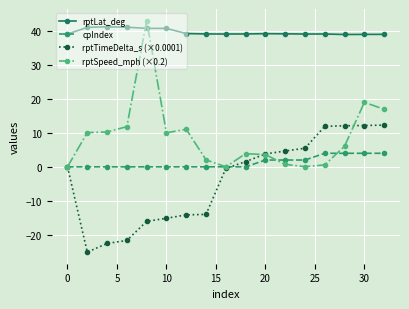

Which series has the largest range (max minus min)?

rptSpeed_mph (×0.2)